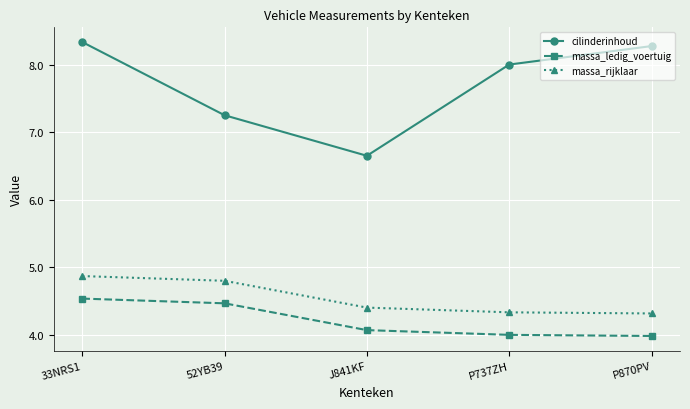

How many lines are shown in the chart?

3